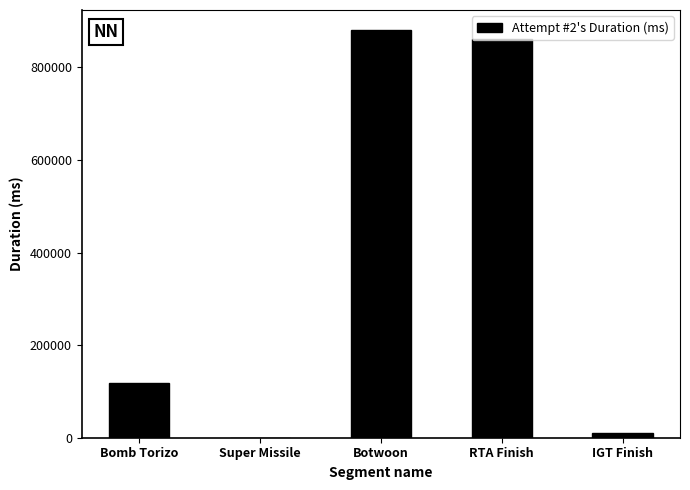

Reading left to right, list all the values displayed in this chart.

118831	0	880104	860407	10886